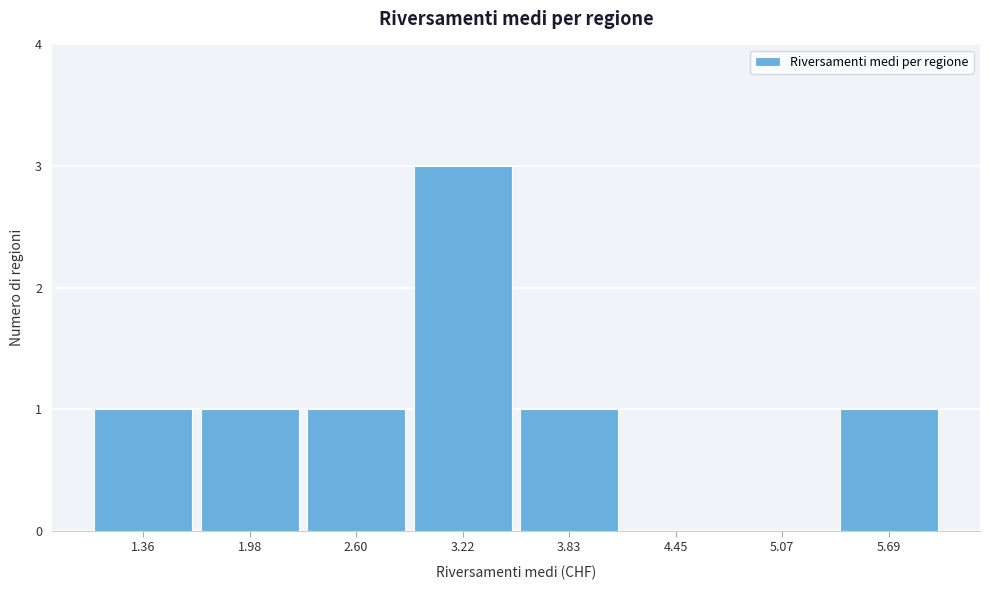

Reading left to right, list every bar in this chart as the range it spans on the x-axis followed by its height. Neither the bar edges nor the heights are printed on the chart, so give them approximately, as read against the axes.

1.1 to 1.7: 1
1.7 to 2.3: 1
2.3 to 2.9: 1
2.9 to 3.5: 3
3.5 to 4.1: 1
4.1 to 4.8: 0
4.8 to 5.4: 0
5.4 to 6.0: 1